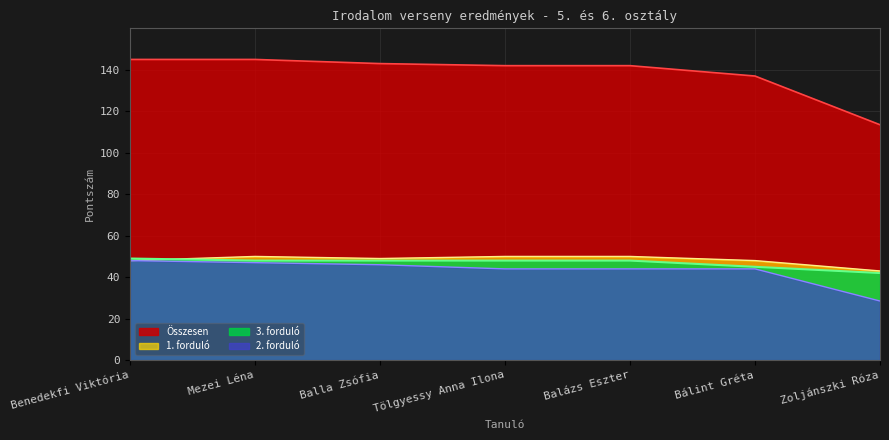

At which label does 3. forduló reach its minimum?

Zoljánszki Róza